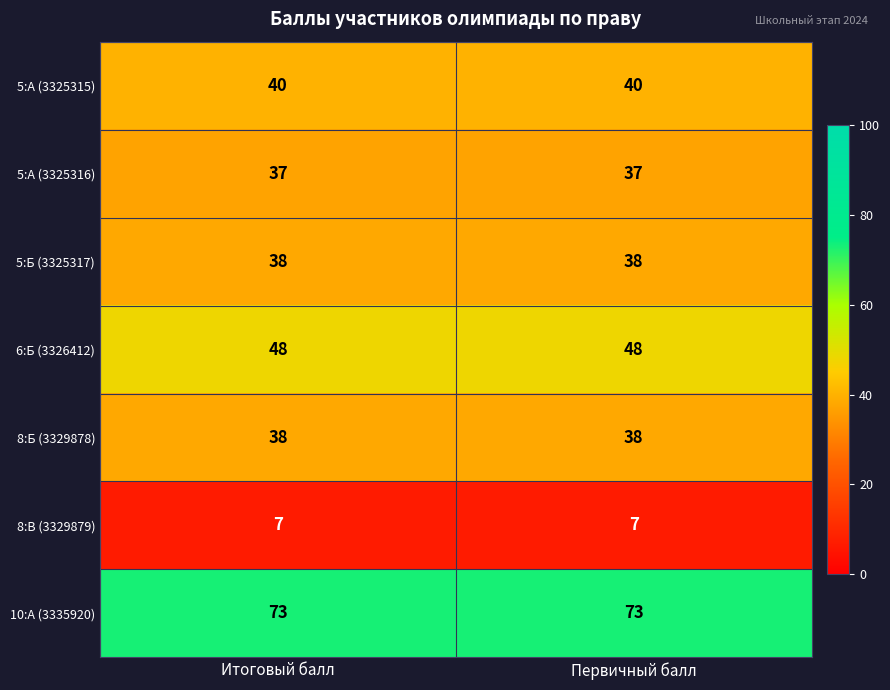

Reading left to right, what are all the values shown in this chart?

5:А (3325315): 40	40
5:А (3325316): 37	37
5:Б (3325317): 38	38
6:Б (3326412): 48	48
8:Б (3329878): 38	38
8:В (3329879): 7	7
10:А (3335920): 73	73